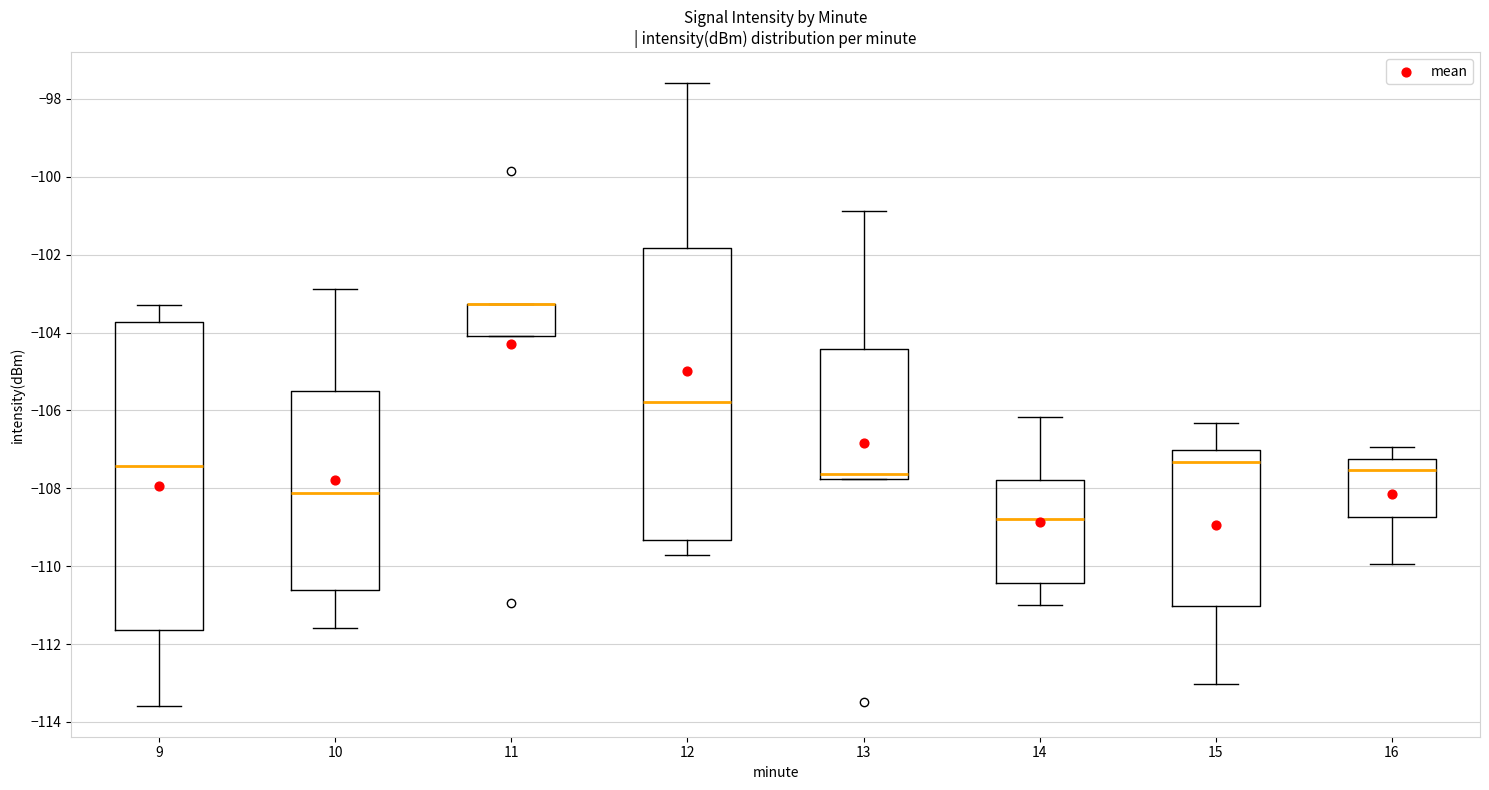

Reading left to right, read every box against the y-axis: the position of its median line, the range the box covers, and the ends of its whiskers. The values are not printed on the chart, so give them approximately, as read against the axis.

9: median -107.4, box -111.6 to -103.8, whiskers -113.6 to -103.2
10: median -108.2, box -110.6 to -105.6, whiskers -111.6 to -102.8
11: median -103.2 (drawn on the box's upper edge), box -104.0 to -103.2, whiskers -104.0 to -103.2
12: median -105.8, box -109.4 to -101.8, whiskers -109.6 to -97.6
13: median -107.6, box -107.8 to -104.4, whiskers -107.8 to -100.8
14: median -108.8, box -110.4 to -107.8, whiskers -111.0 to -106.2
15: median -107.4, box -111.0 to -107.0, whiskers -113.0 to -106.4
16: median -107.6, box -108.8 to -107.2, whiskers -110.0 to -107.0